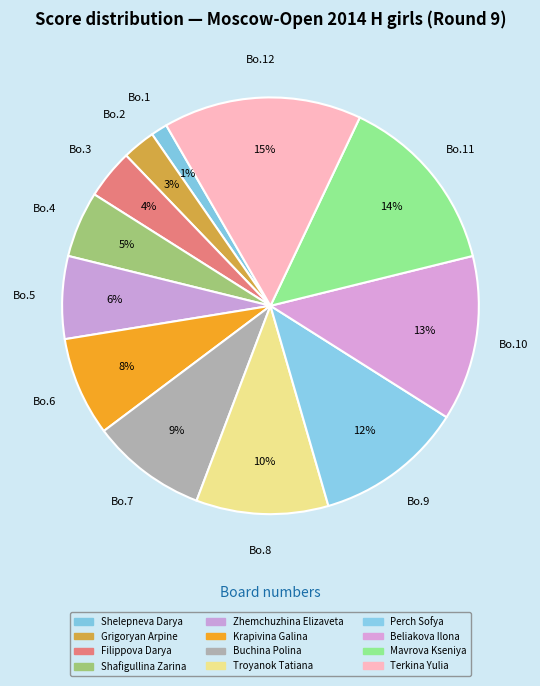

How many segments does this pie chart have?

12